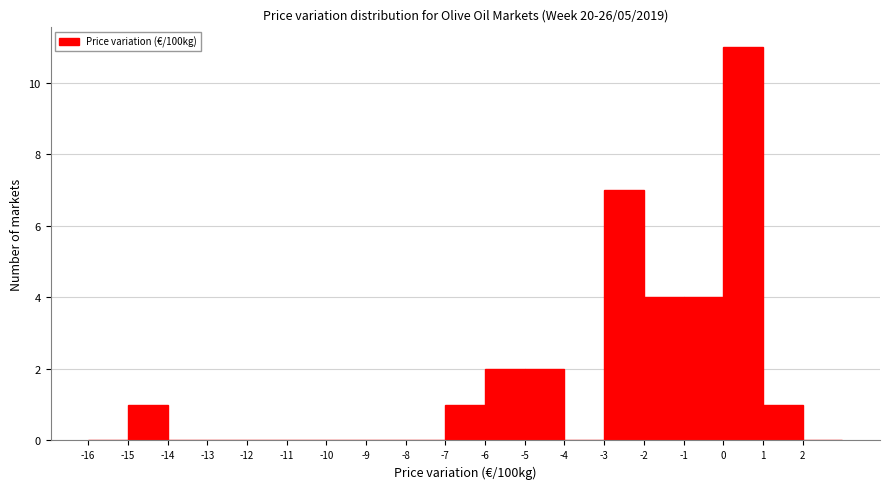

Reading left to right, transcribe this chart: for each bar, give the range it covers on the x-axis and its height. The values are not printed on the chart, so give them approximately, as read against the axis.

-16 to -15: 0
-15 to -14: 1
-14 to -13: 0
-13 to -12: 0
-12 to -11: 0
-11 to -10: 0
-10 to -9: 0
-9 to -8: 0
-8 to -7: 0
-7 to -6: 1
-6 to -5: 2
-5 to -4: 2
-4 to -3: 0
-3 to -2: 7
-2 to -1: 4
-1 to 0: 4
0 to 1: 11
1 to 2: 1
2 to 3: 0